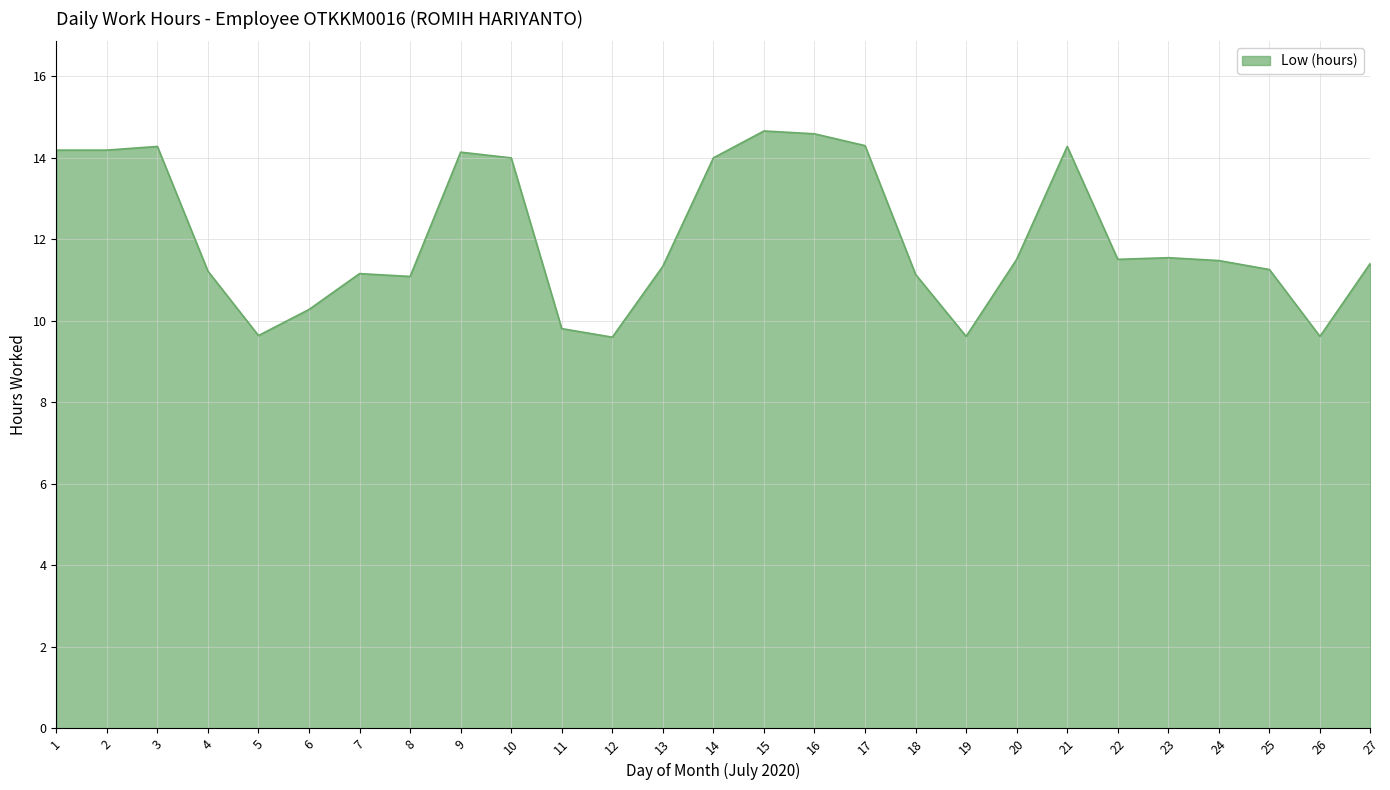

Does the chart have visible grid lines?

Yes